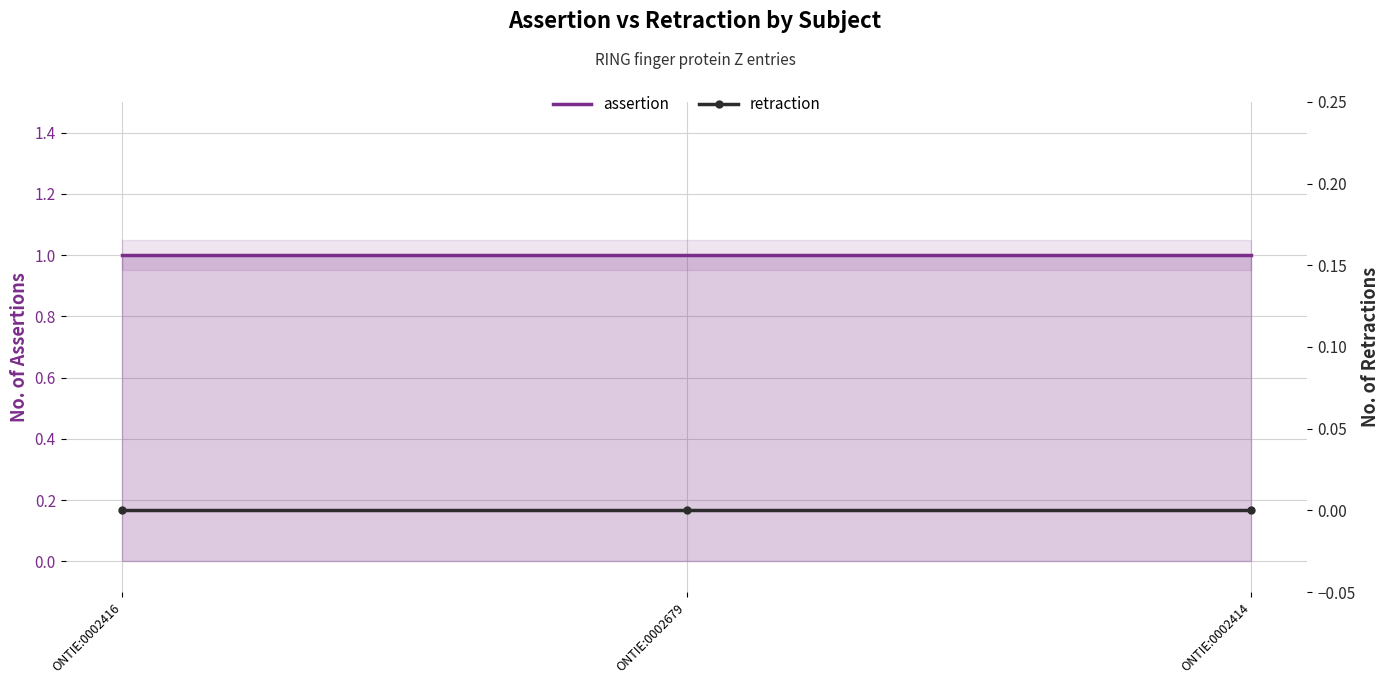

What is the greatest value displayed?

1